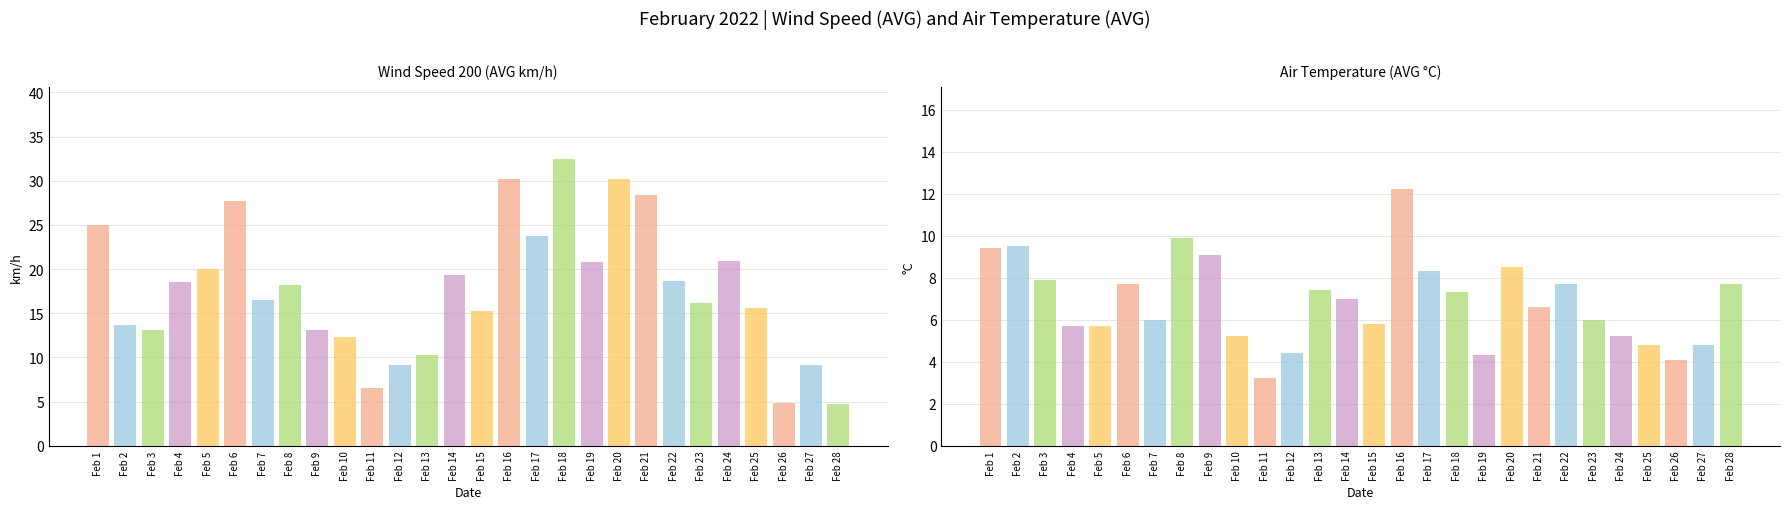

What is the approximate value of Wind Speed 200 (AVG km/h) at Feb 20?

30.2